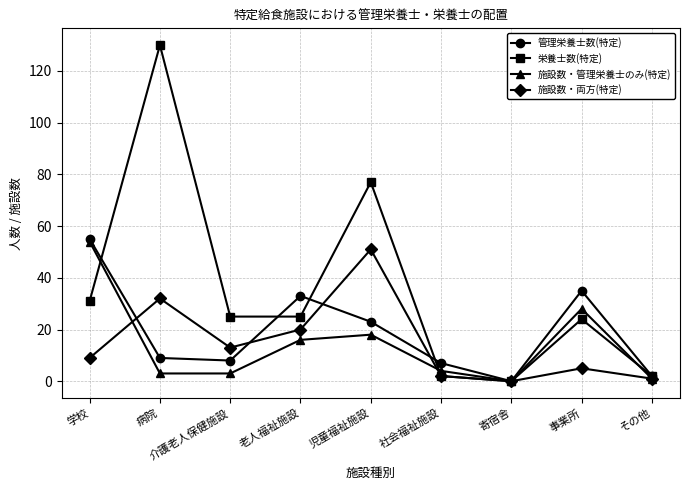

In 管理栄養士数(特定), how many points are lower than both neighbors (excluding endpoints)?

2